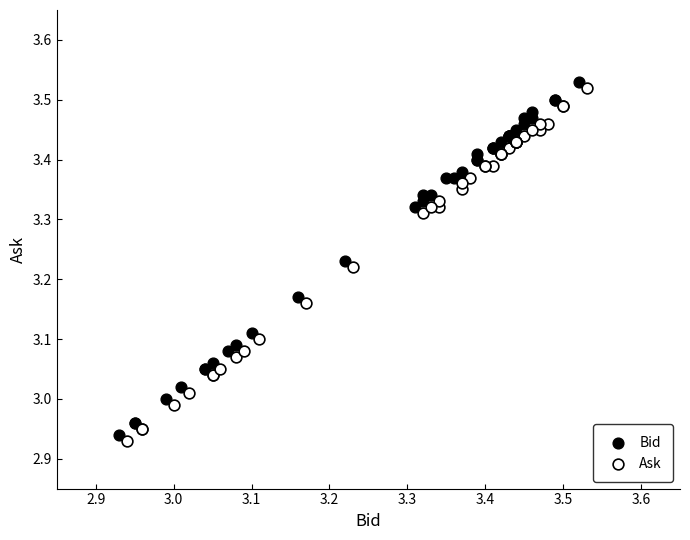

Which series contains the lowest Y value?

Ask